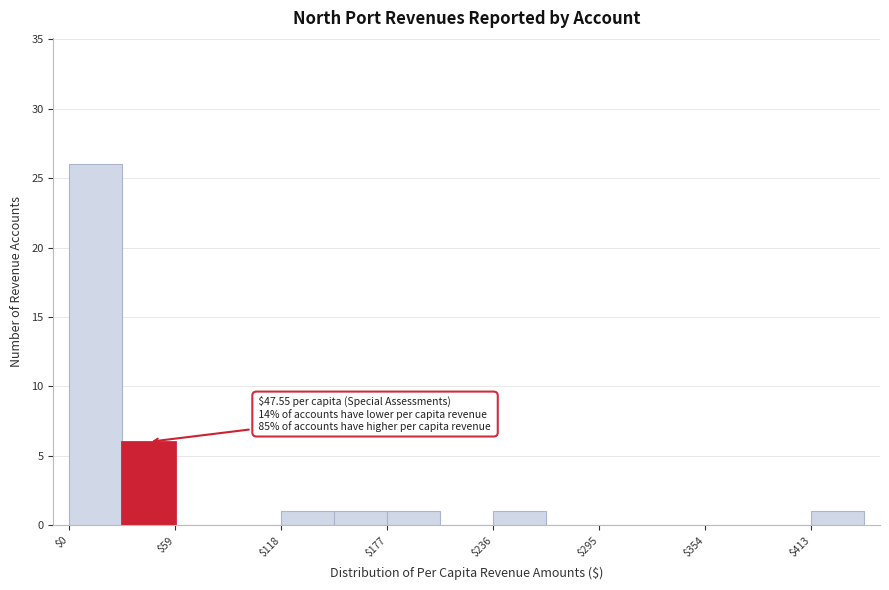

Read against the x-axis, roughly where is the centre of the tallest bar?

10